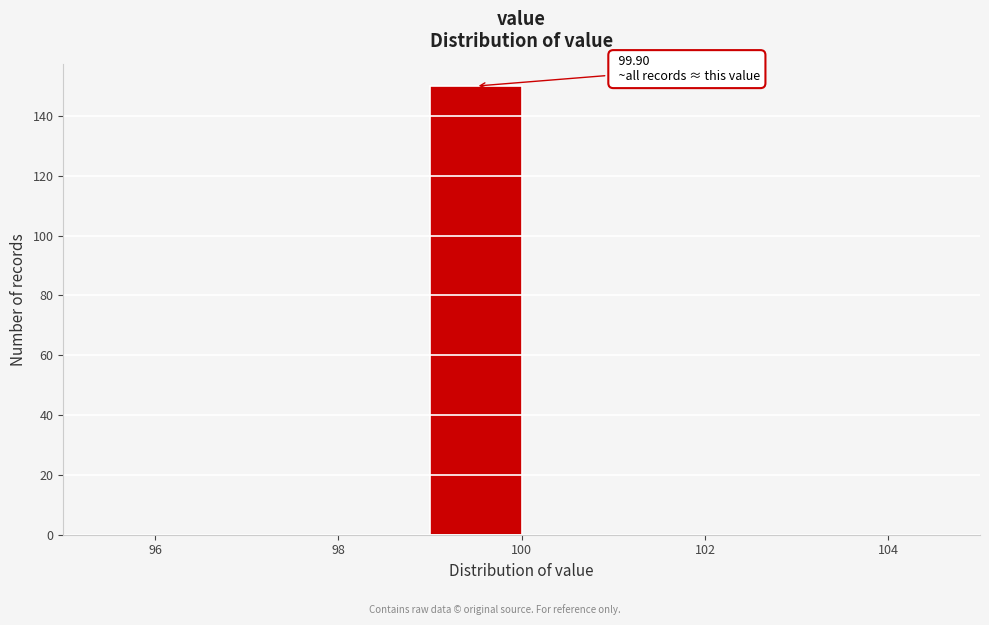

Over which range of the x-axis is the bar tallest?

99 to 100